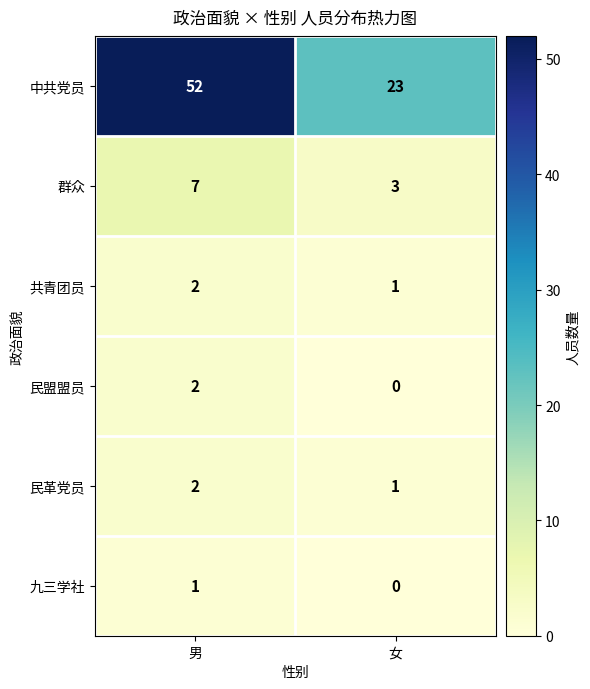

The 民盟盟员 series shows 2 at 男. True or false?

True